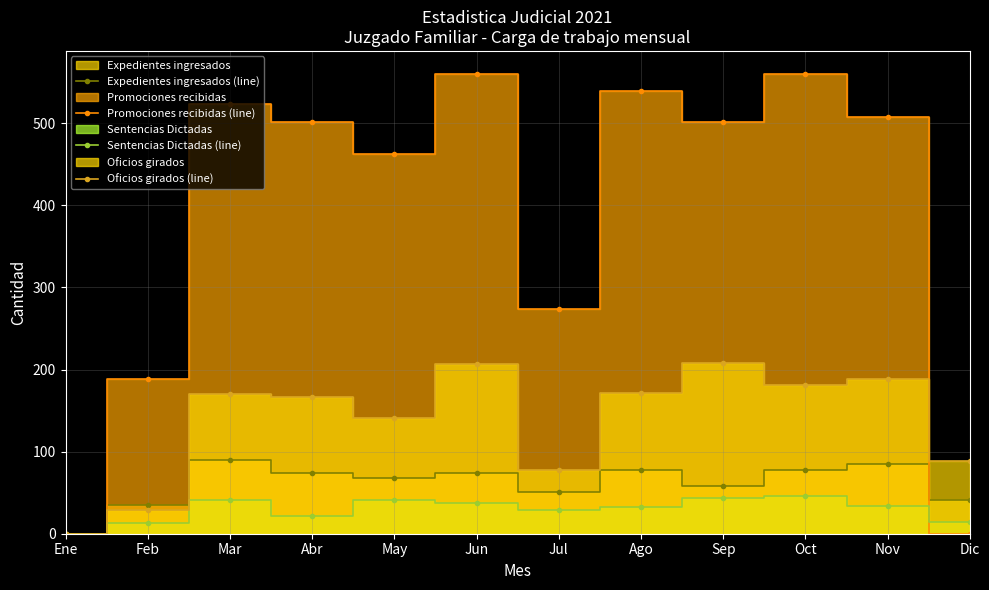

What is the sum of all Sentencias Dictadas (line) values?

354